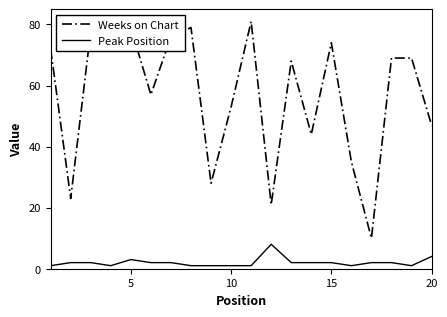

What is the difference between the maximum and minimum values in the Peak Position series?

7